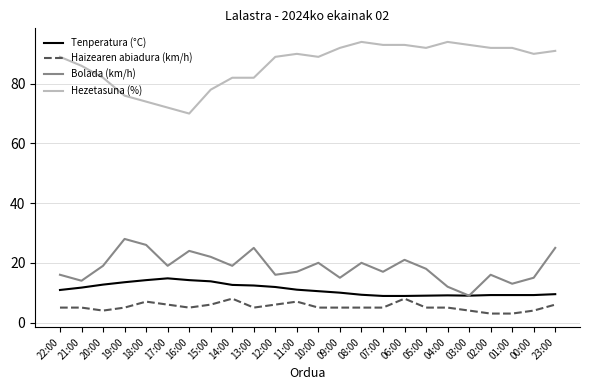

What is the spread (max minus min) of values at 01:00?

89.0